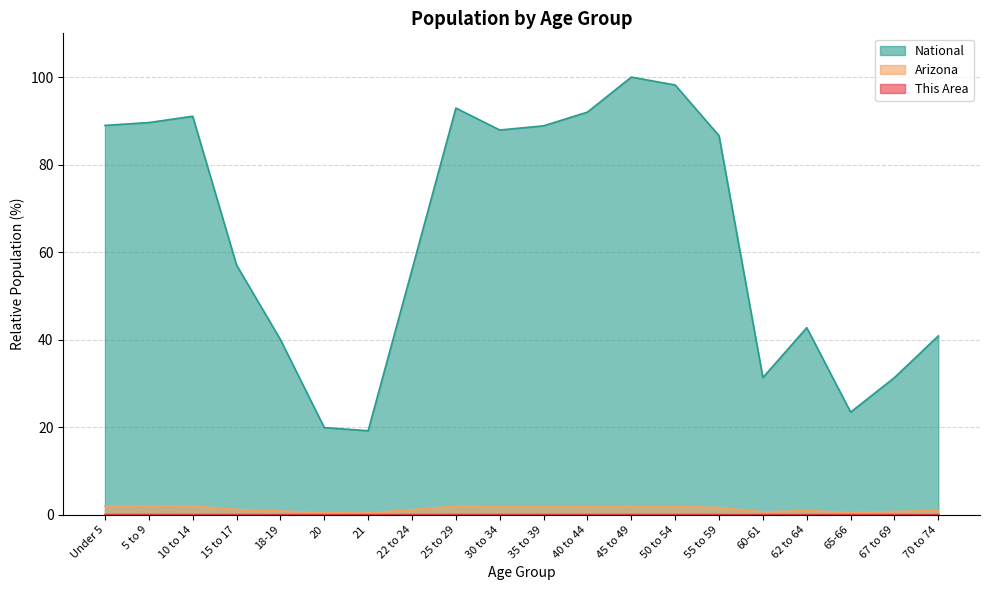

At which category does the chart reach its peak across all series?

45 to 49